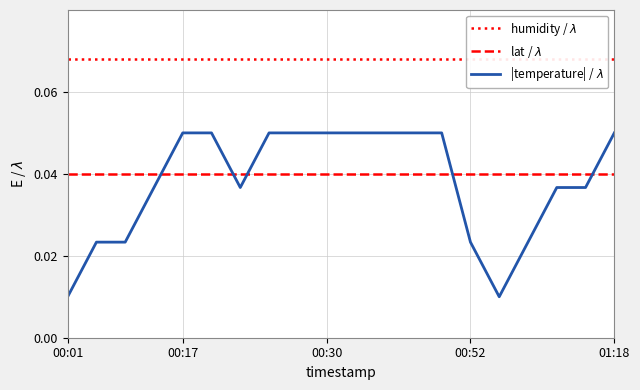

What is the average value of the humidity / $\lambda$ series?

0.1